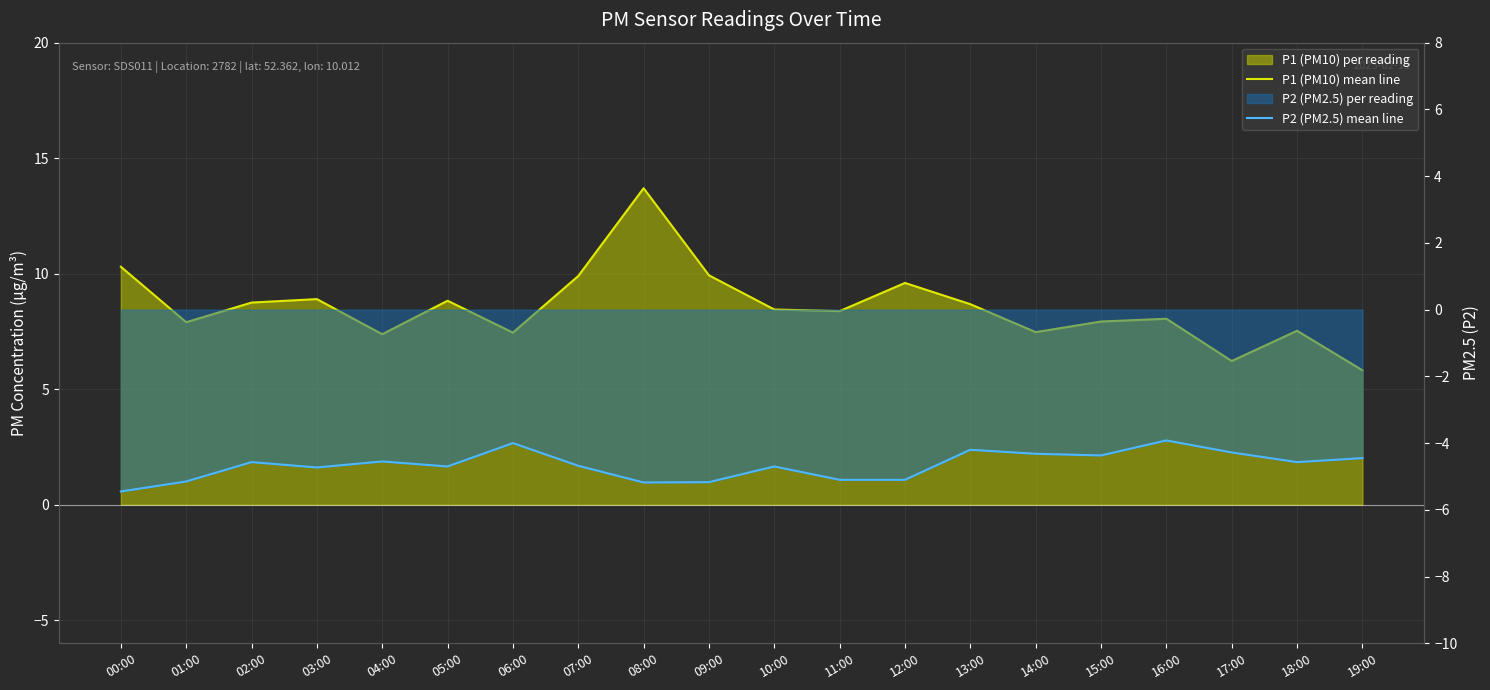

At how many categories does at least one series exceed 4?

20